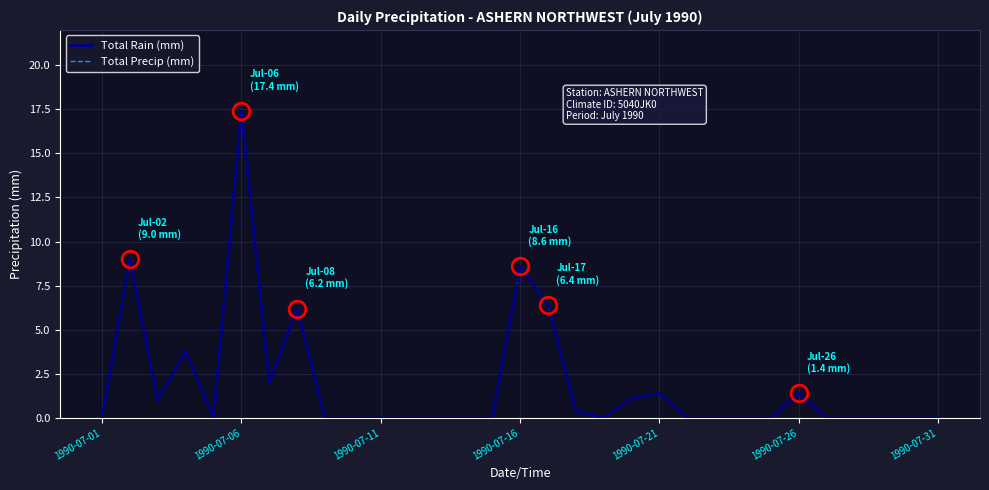

What is the difference between the maximum and minimum values in the Total Precip (mm) series?

17.4